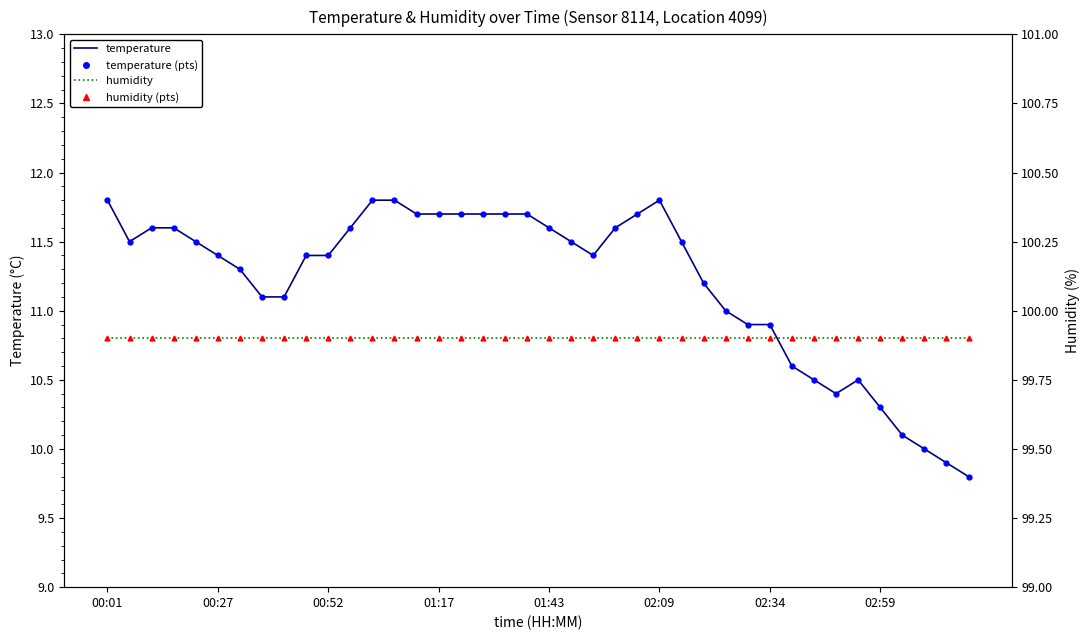

Which series has the largest total across all categories?

humidity